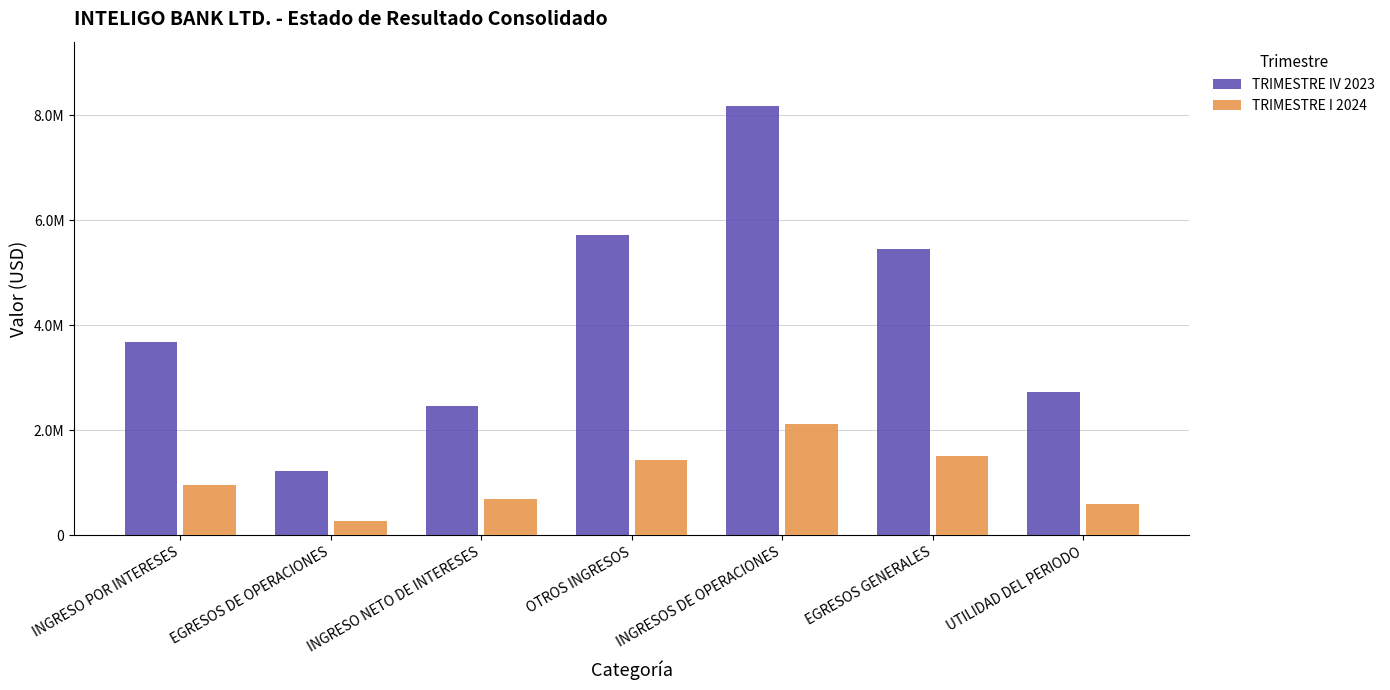

Are the bars horizontal?

No